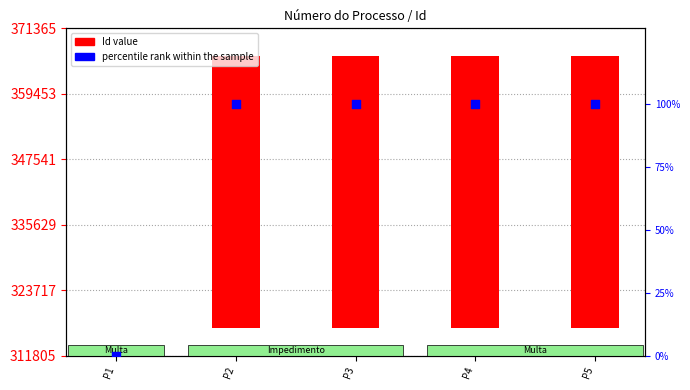

What is the ratio of the value at P4 to the value at P5?

1.0